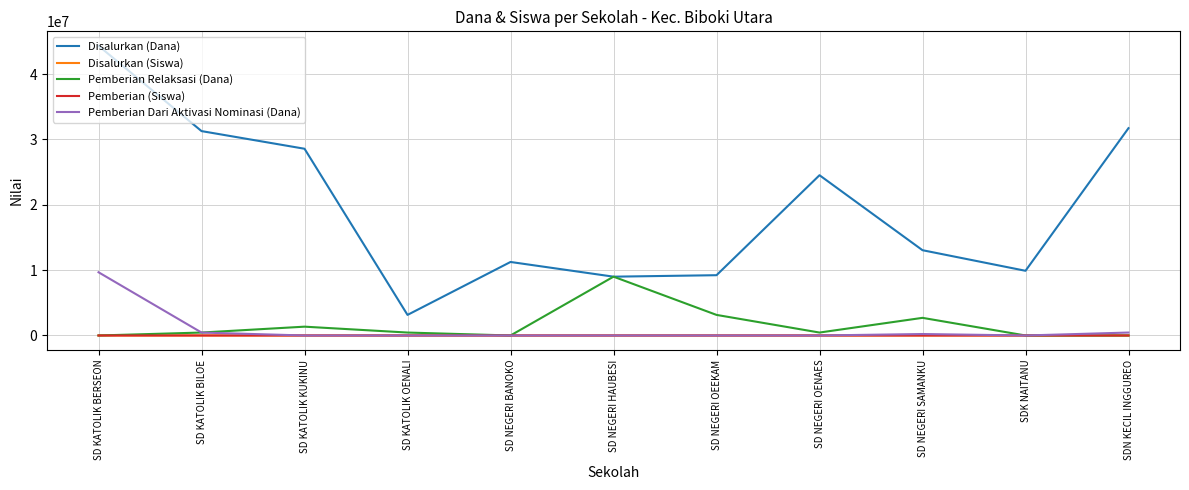

True or false: Disalurkan (Dana) and Disalurkan (Siswa) intersect in this chart.

False